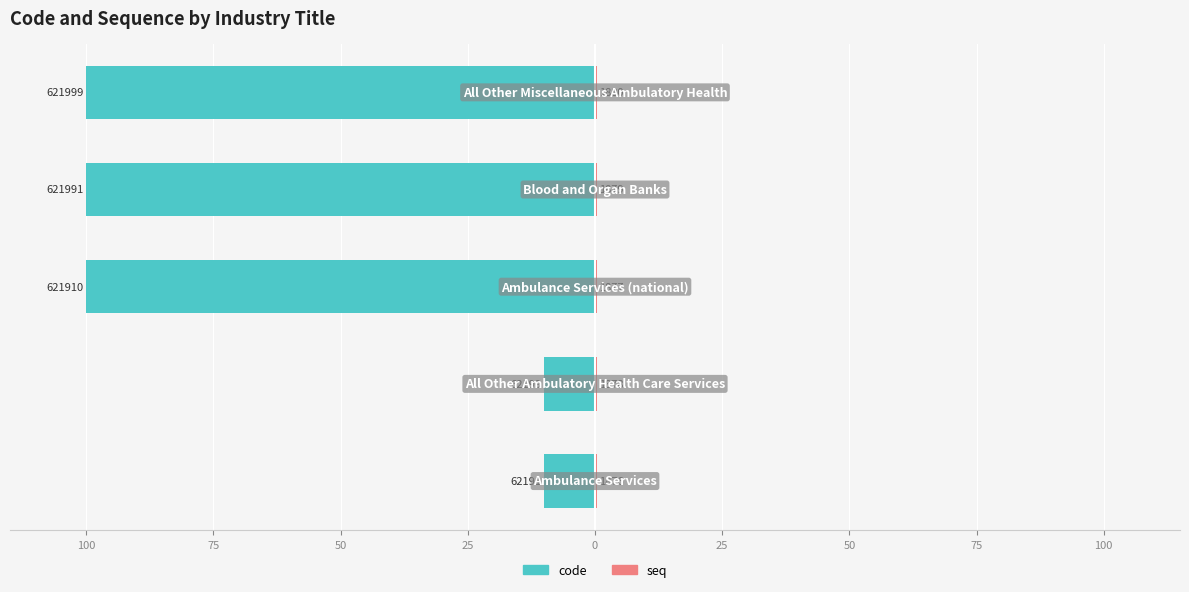

How many series are shown in this chart?

2